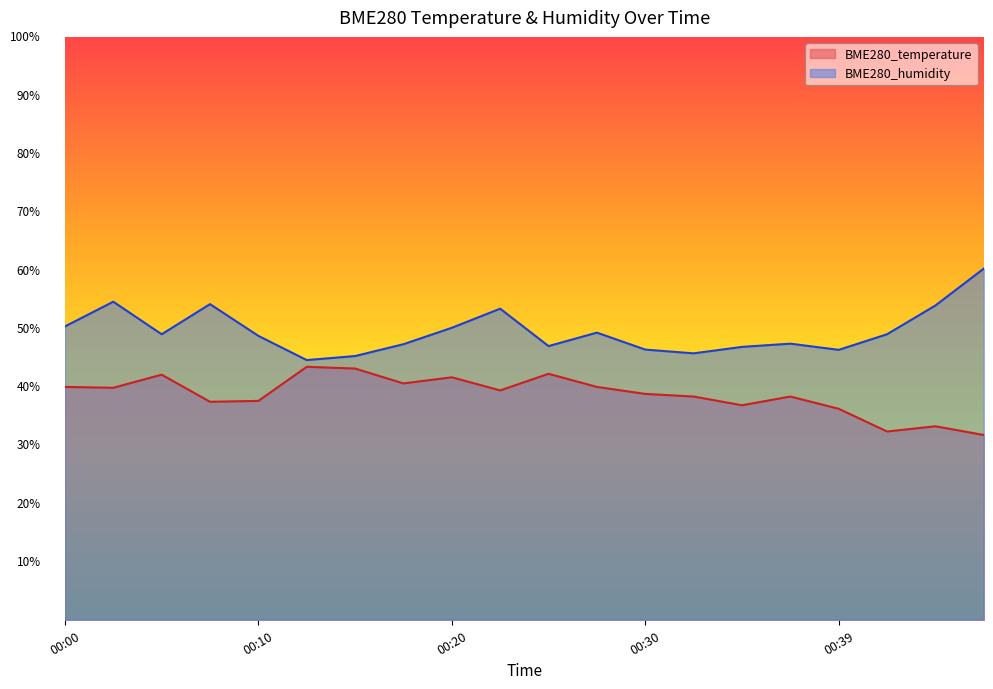

How many data points does each series have?

20